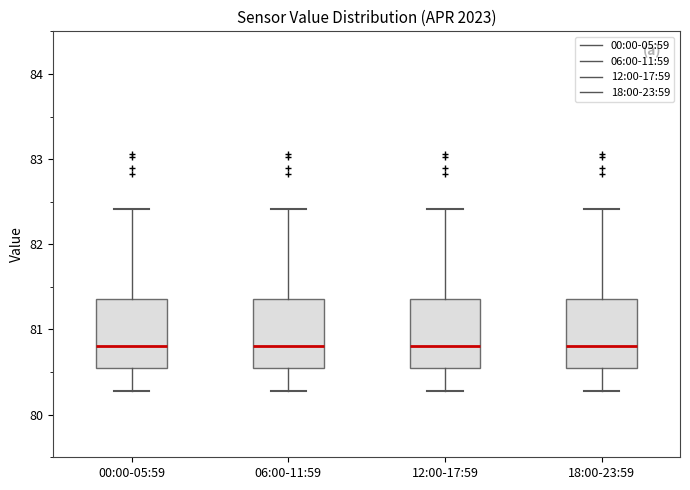

Where does the upper whisker of the box for 12:00-17:59 end on the y-axis? The values are not printed on the chart, so give them approximately, as read against the axis.

82.4